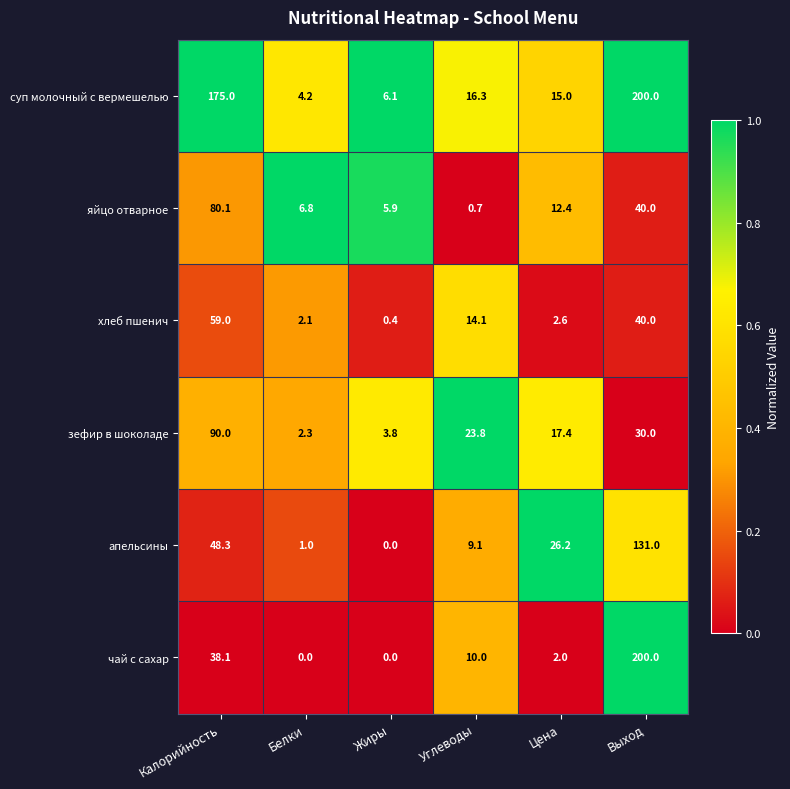

List the labels in order of хлеб пшенич value, largest first.

Калорийность, Выход, Углеводы, Цена, Белки, Жиры